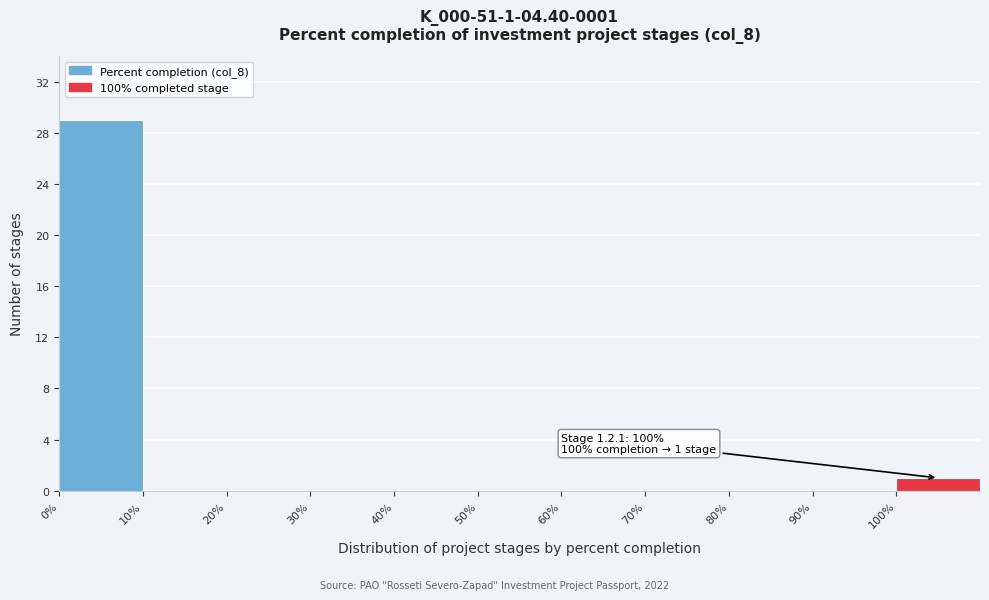

Which range on the x-axis has the tallest bar?

0 to 10